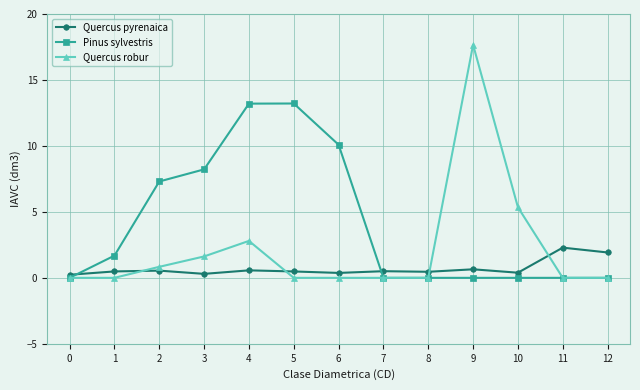

Which series has the widest spread of values?

Quercus robur